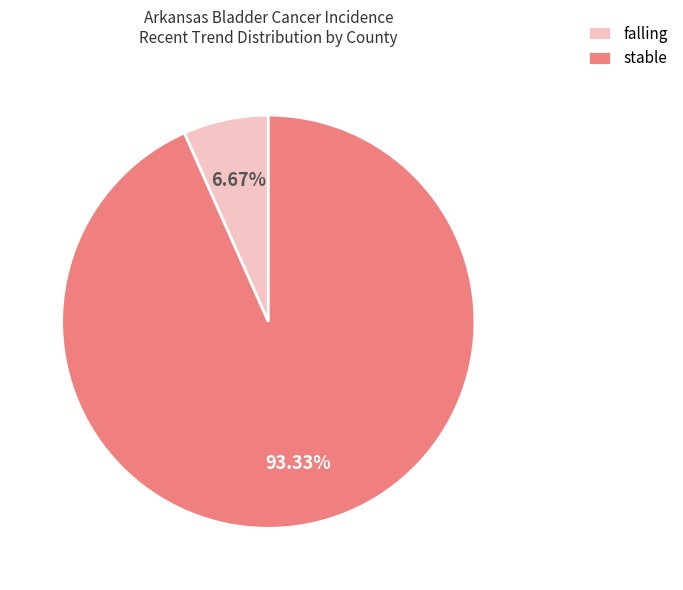

How many slices are in this pie chart?

2